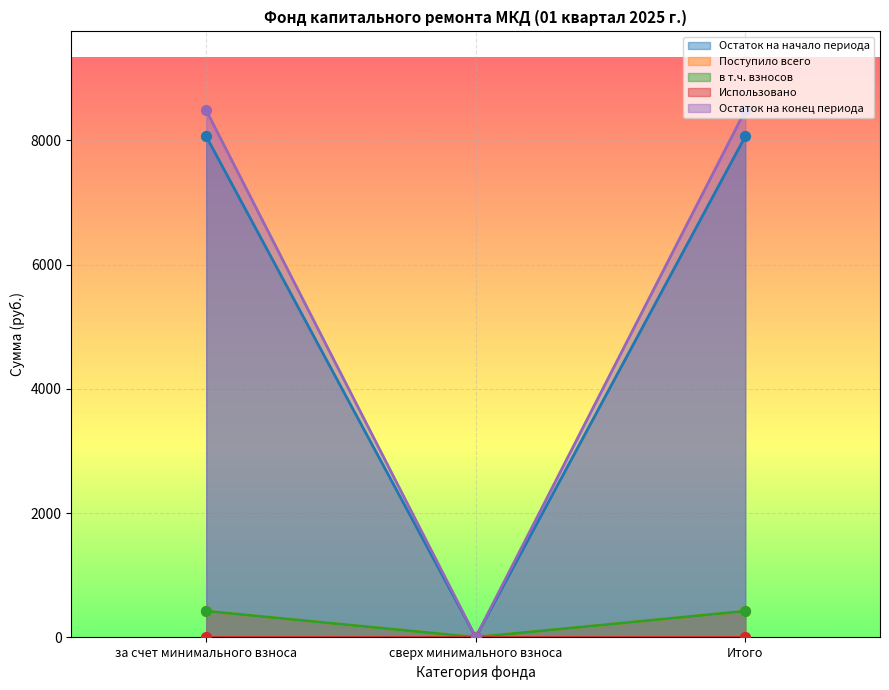

Is the value of в т.ч. взносов at Итого greater than the value of Остаток на начало периода at за счет минимального взноса?

No